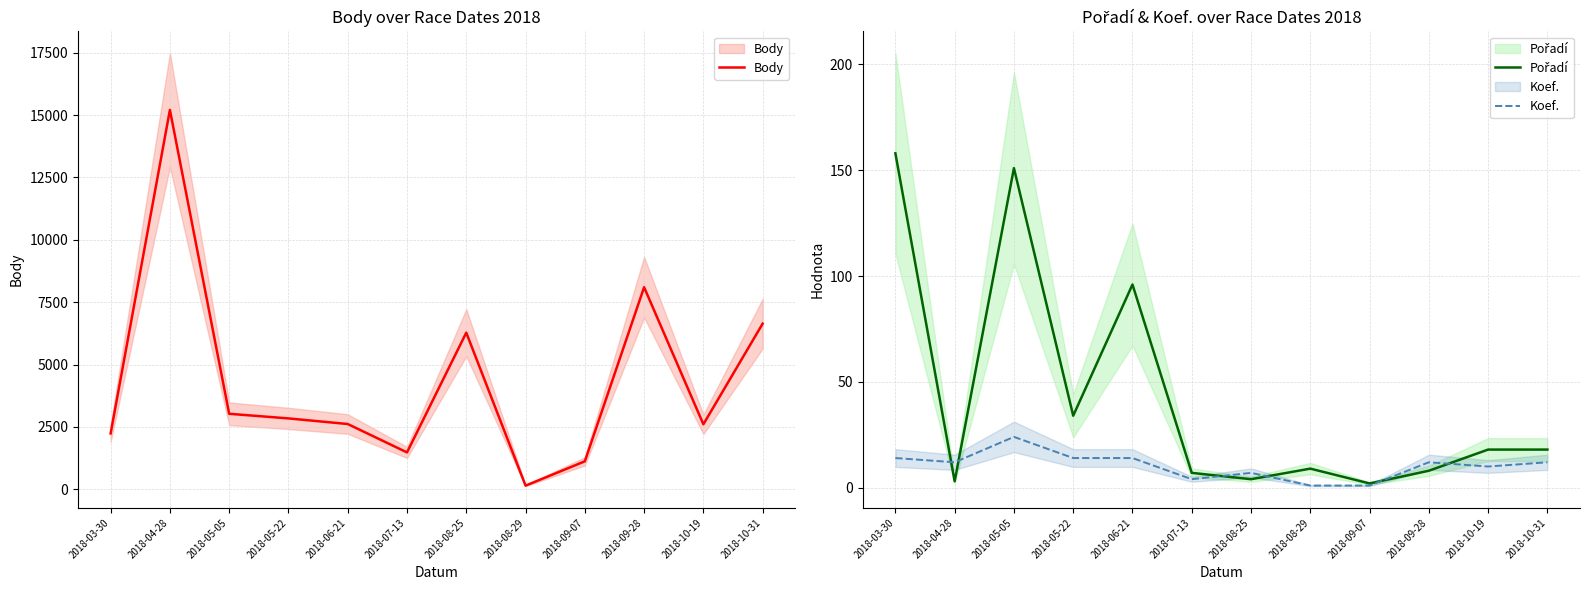

Does the chart have visible grid lines?

Yes